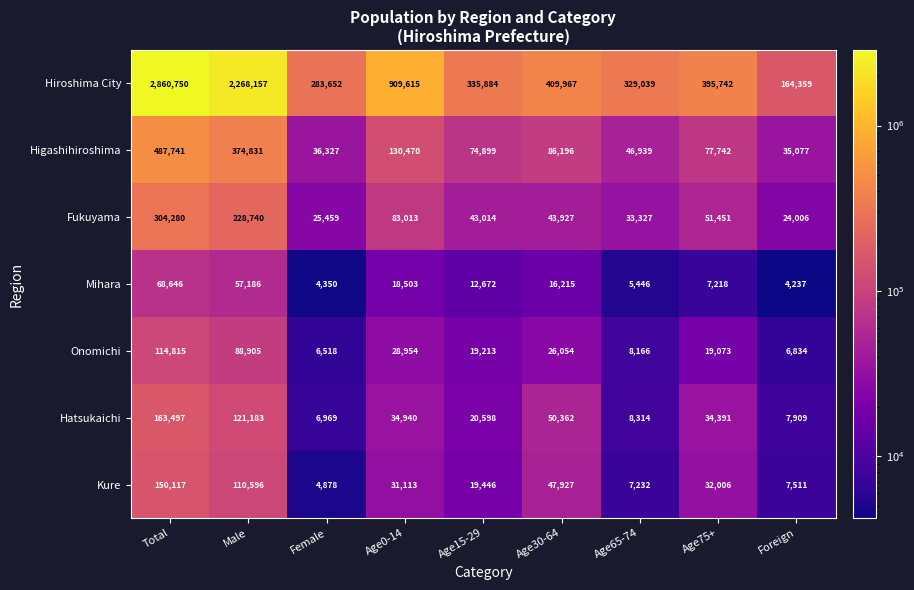

The Higashihiroshima series shows 204779 at Age0-14. True or false?

False